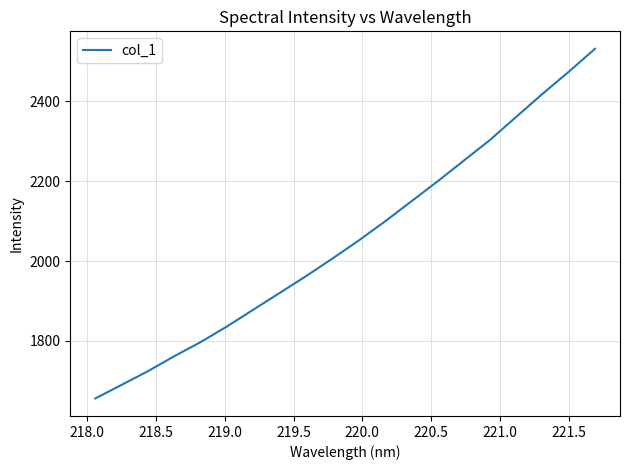

What is the smallest value displayed?

1656.2